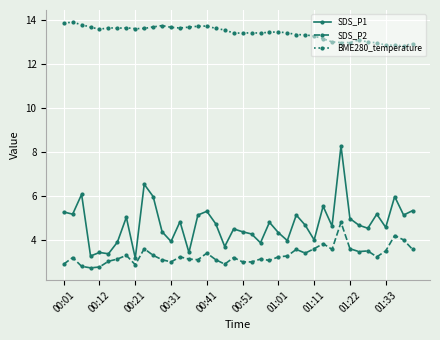

What is the lowest value of the SDS_P2 series?

2.7